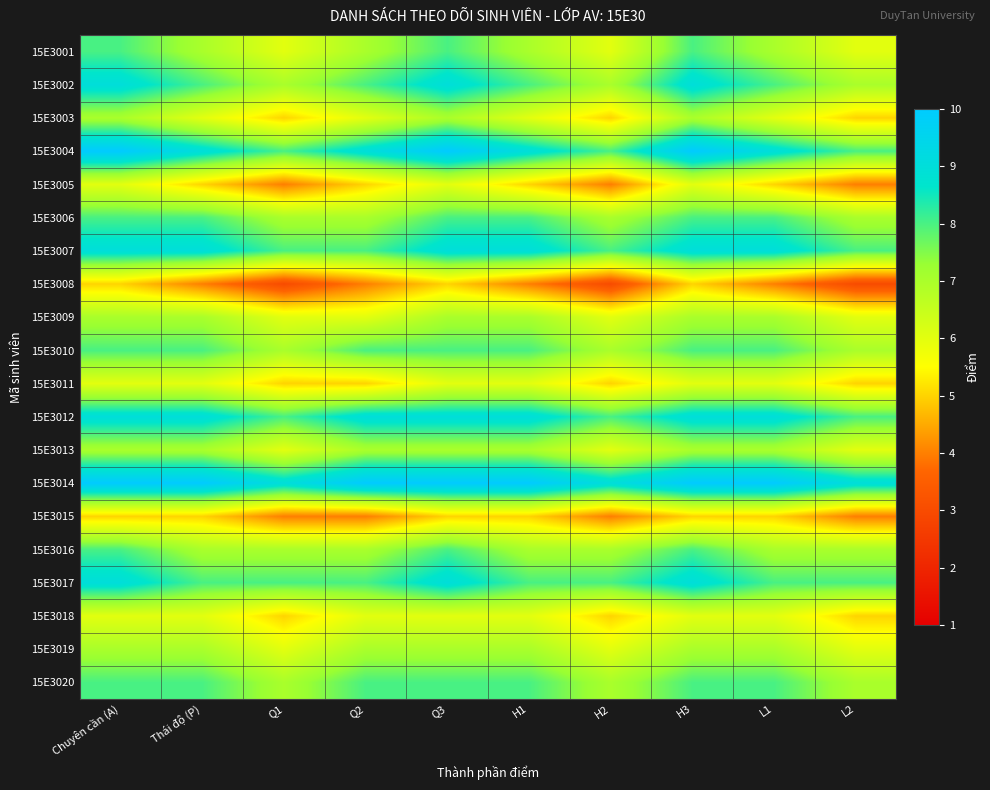

Which has a higher value, H1 or Q2?

H1